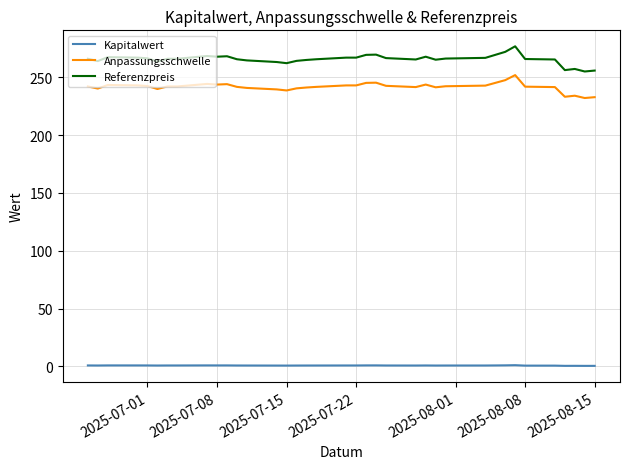

Rank the series by their maximum value, from highest to lowest.

Referenzpreis, Anpassungsschwelle, Kapitalwert